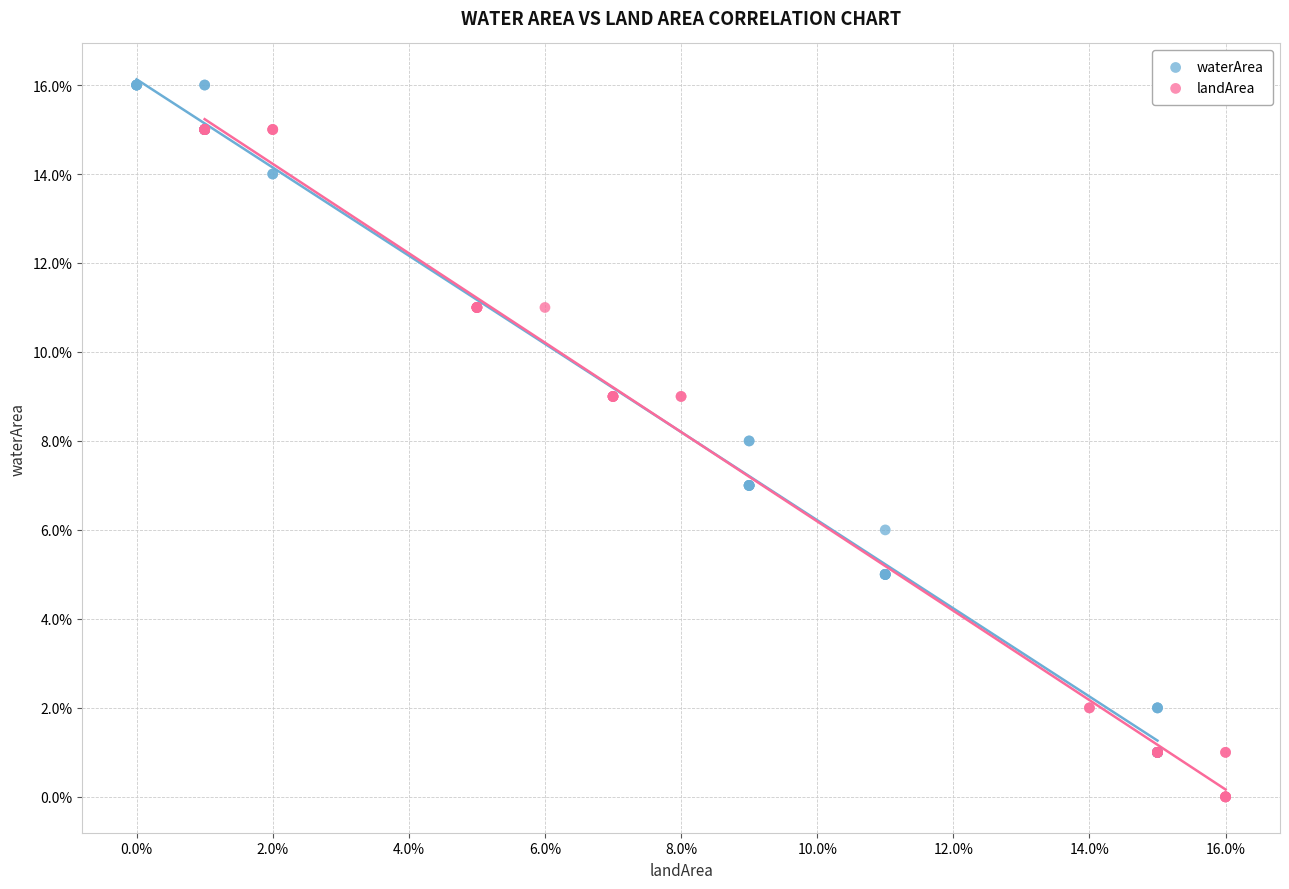

What are all the series names shown in the legend?

waterArea, landArea